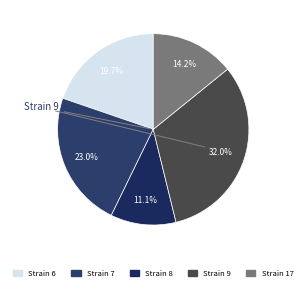

Count the number of slices in the pie.

5